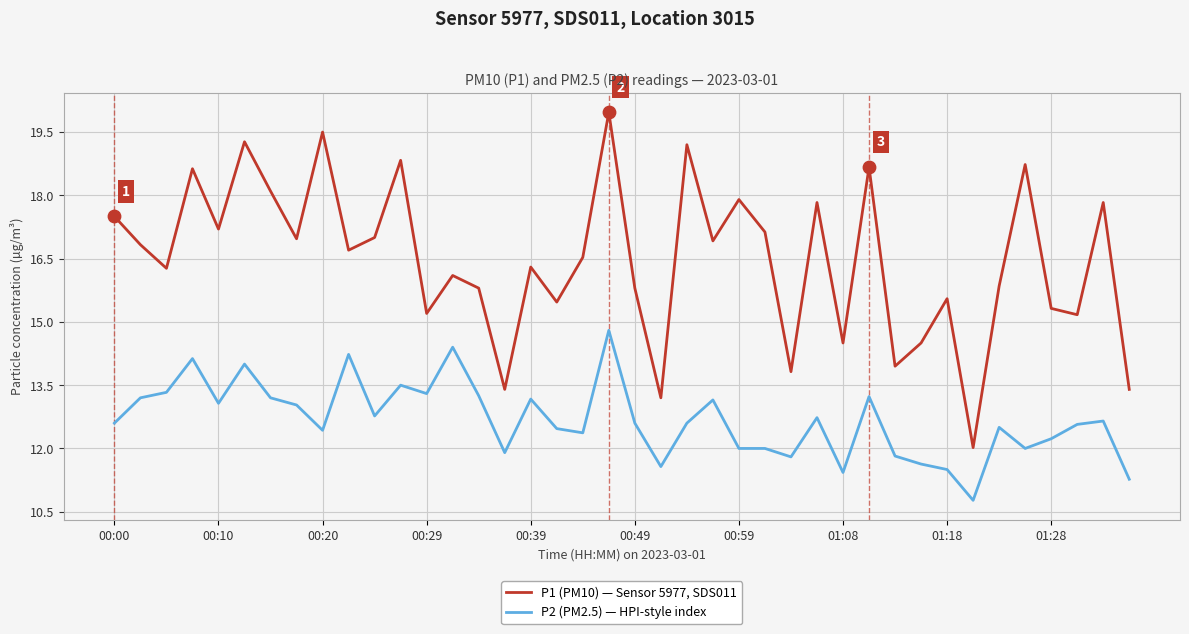

Which series has the widest spread of values?

P1 (PM10) — Sensor 5977, SDS011